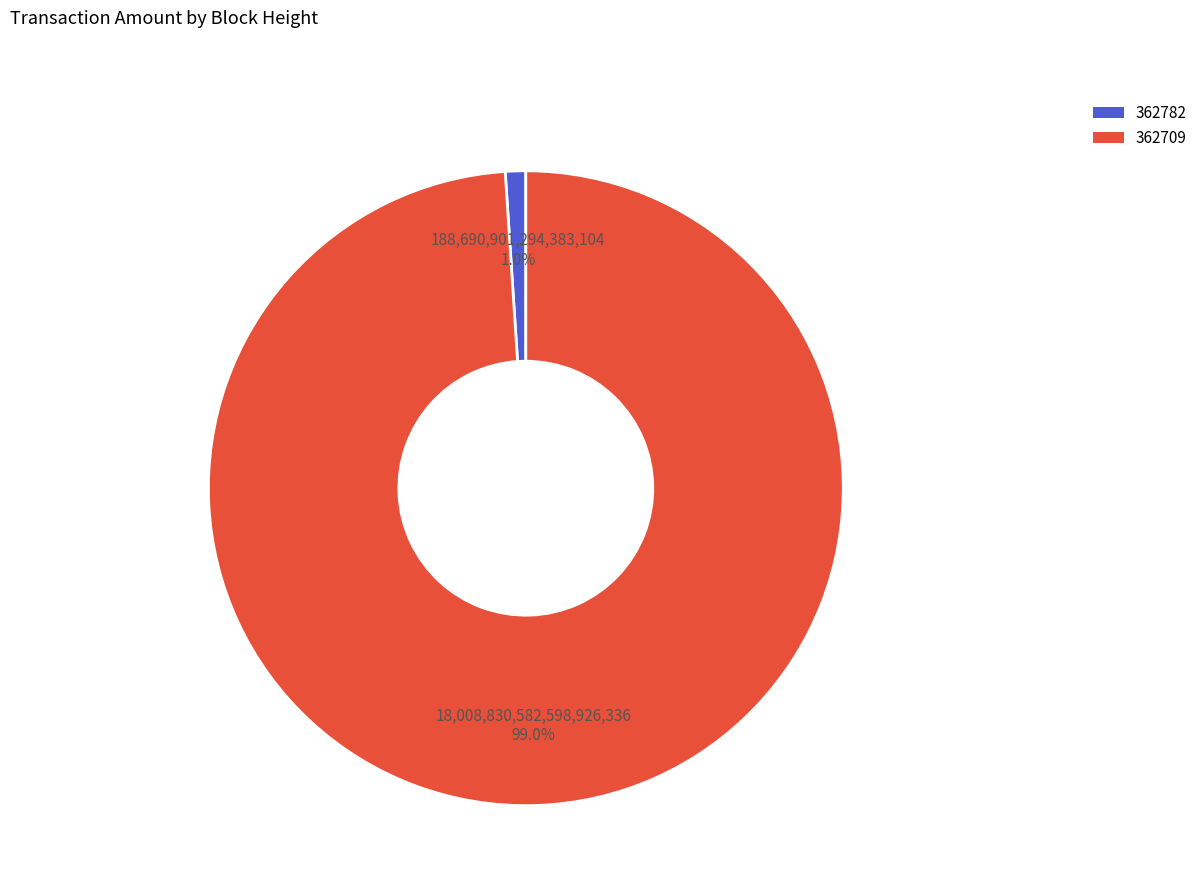

What percentage is NOT represented by 362709?

1.0%